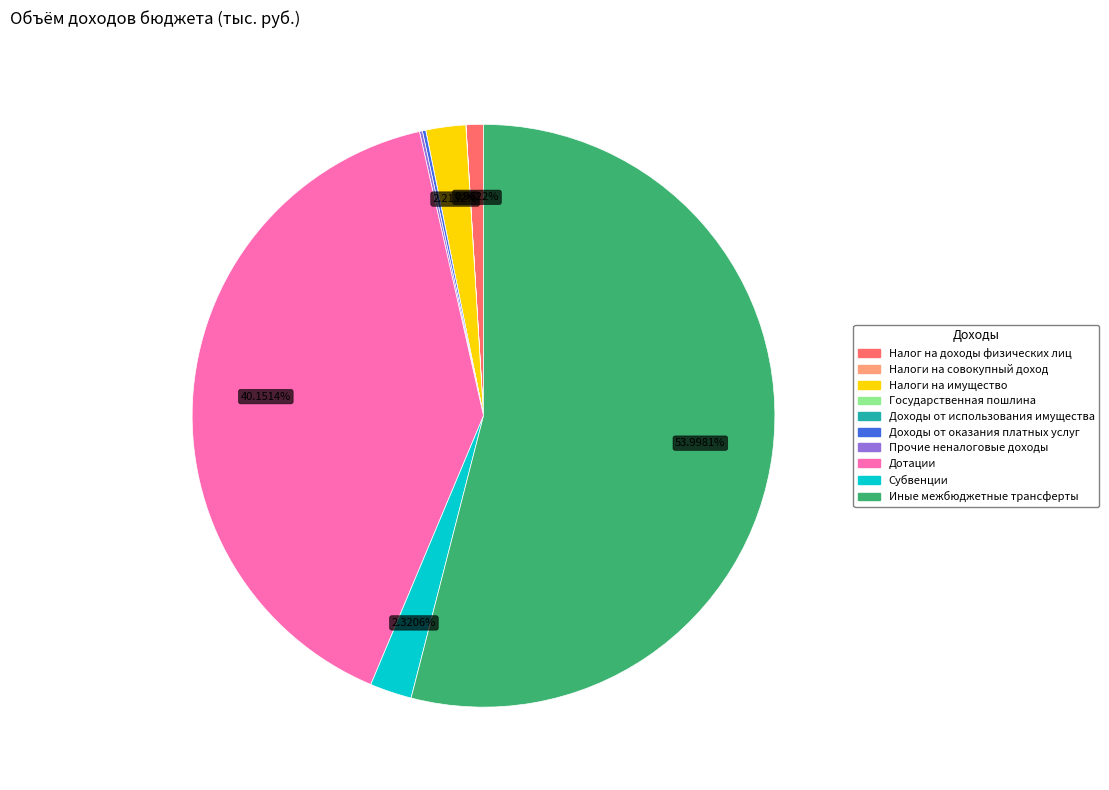

What is the majority slice?

Иные межбюджетные трансферты